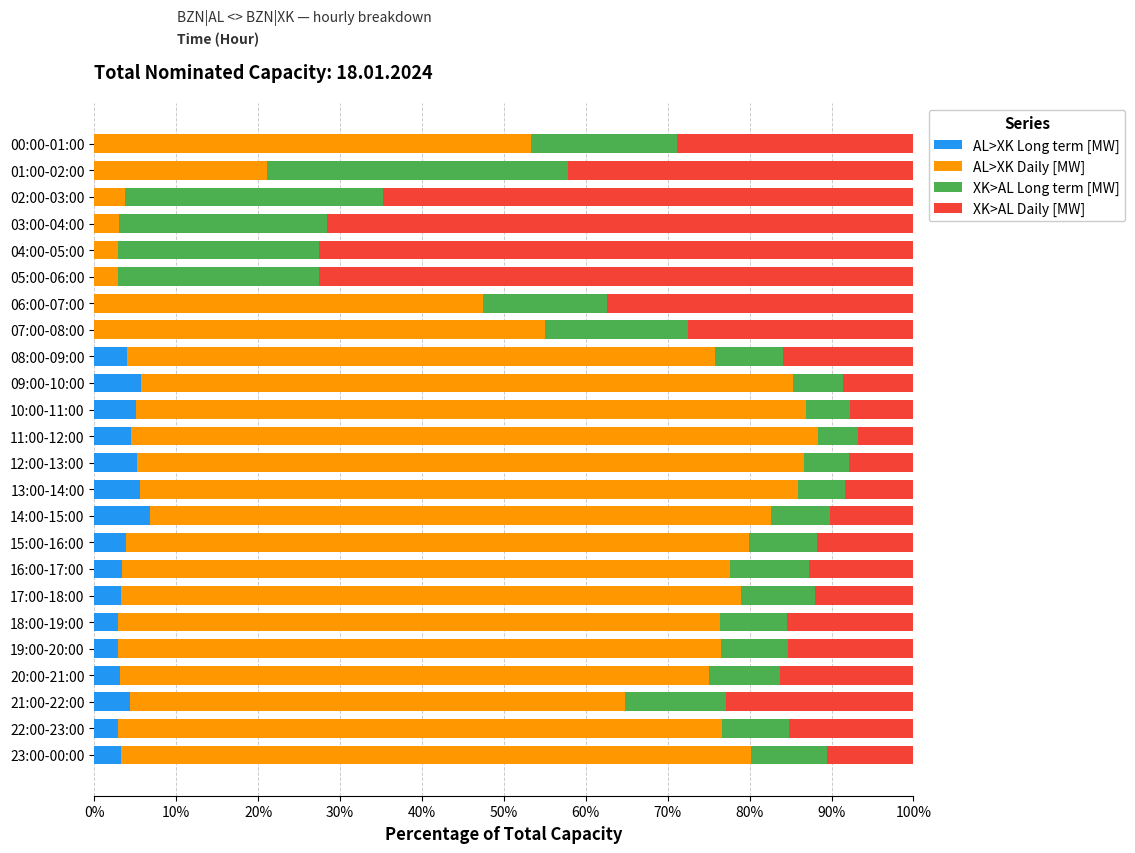

Is it true that AL>XK Long term [MW] equals 4.0 at 08:00-09:00?

True